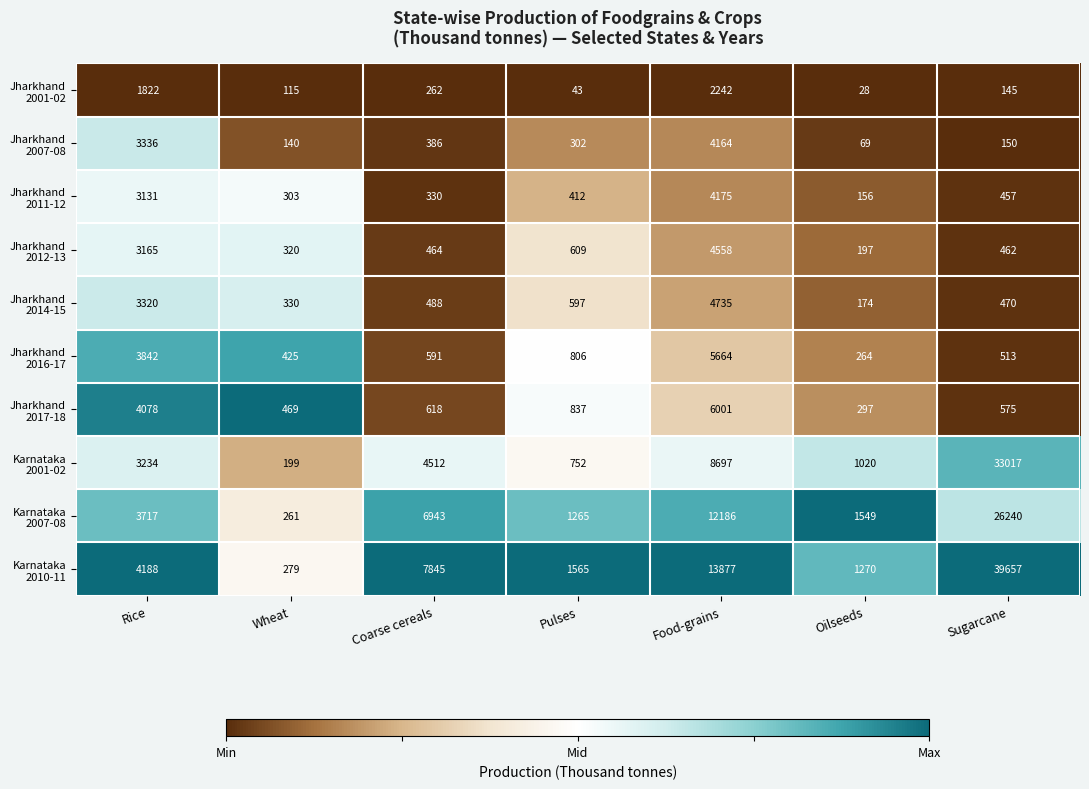

What is the total value across all series at Oilseeds?

5024